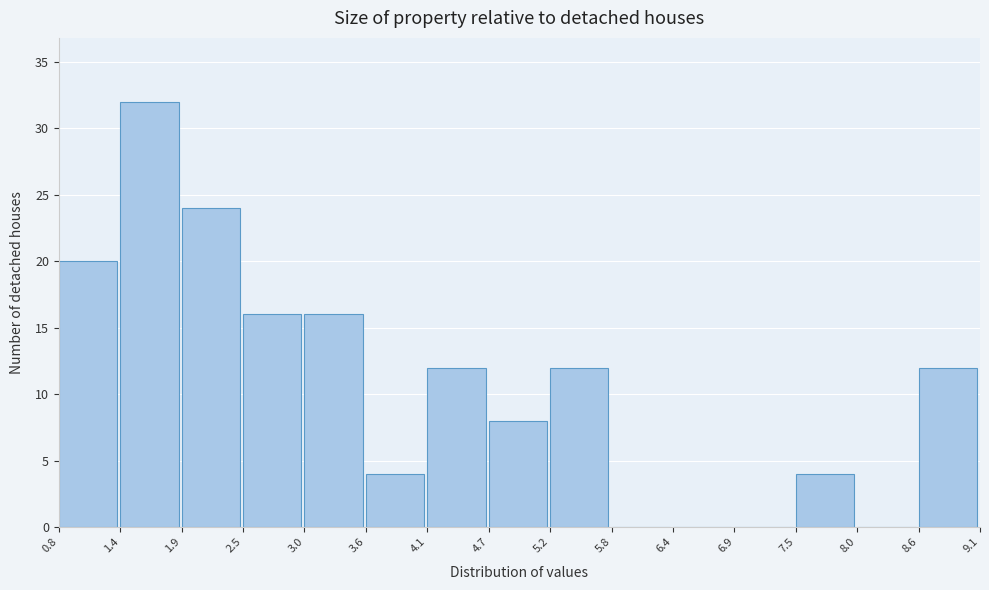

Reading left to right, list every bar in this chart as the range it spans on the x-axis followed by its height. The values are not printed on the chart, so give them approximately, as read against the axis.

0.8 to 1.4: 20
1.4 to 1.9: 32
1.9 to 2.5: 24
2.5 to 3.0: 16
3.0 to 3.6: 16
3.6 to 4.1: 4
4.1 to 4.7: 12
4.7 to 5.2: 8
5.2 to 5.8: 12
5.8 to 6.4: 0
6.4 to 6.9: 0
6.9 to 7.5: 0
7.5 to 8.0: 4
8.0 to 8.6: 0
8.6 to 9.1: 12